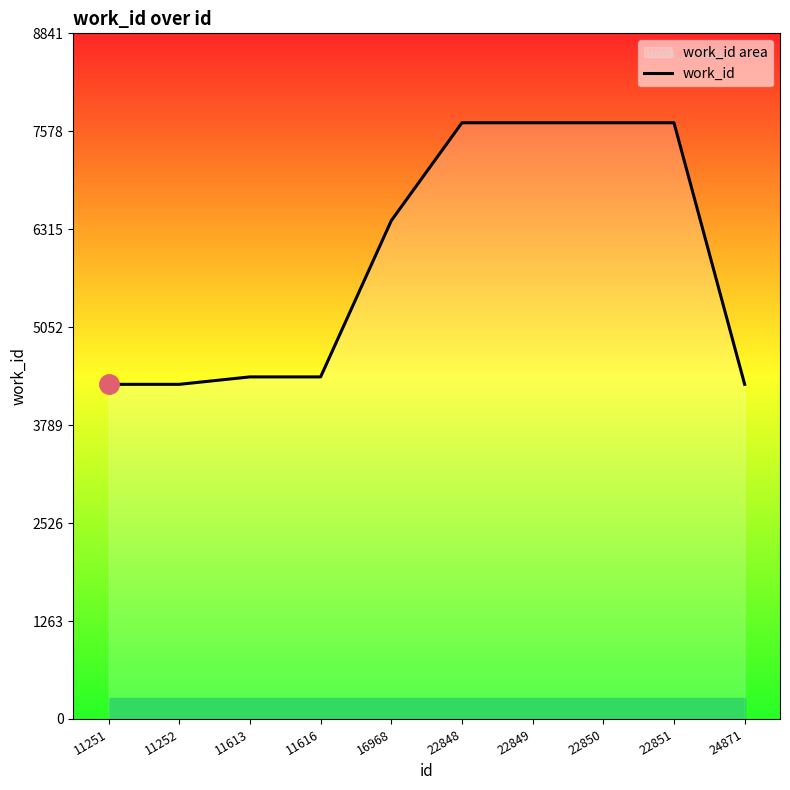

The value at 16968 is 6426. True or false?

True